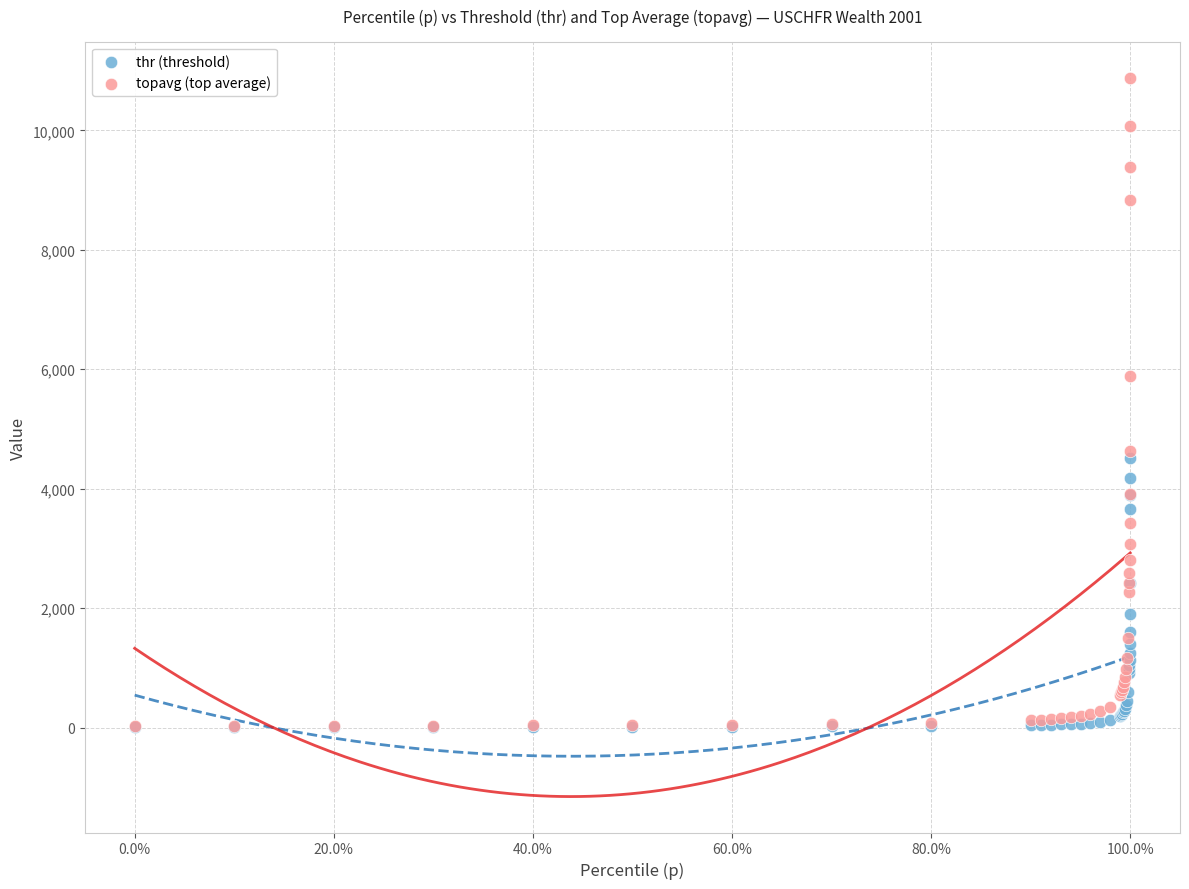

What are all the series names shown in the legend?

thr (threshold), topavg (top average)